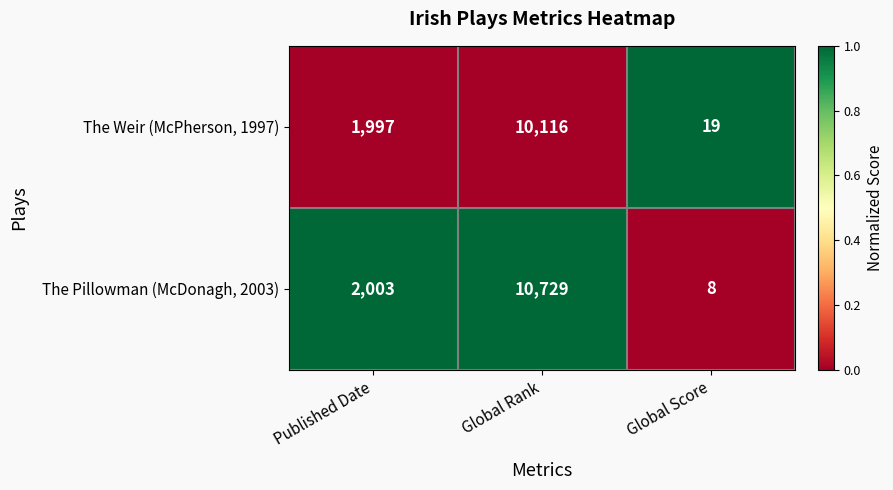

Which label corresponds to the largest value in the chart?

Global Rank